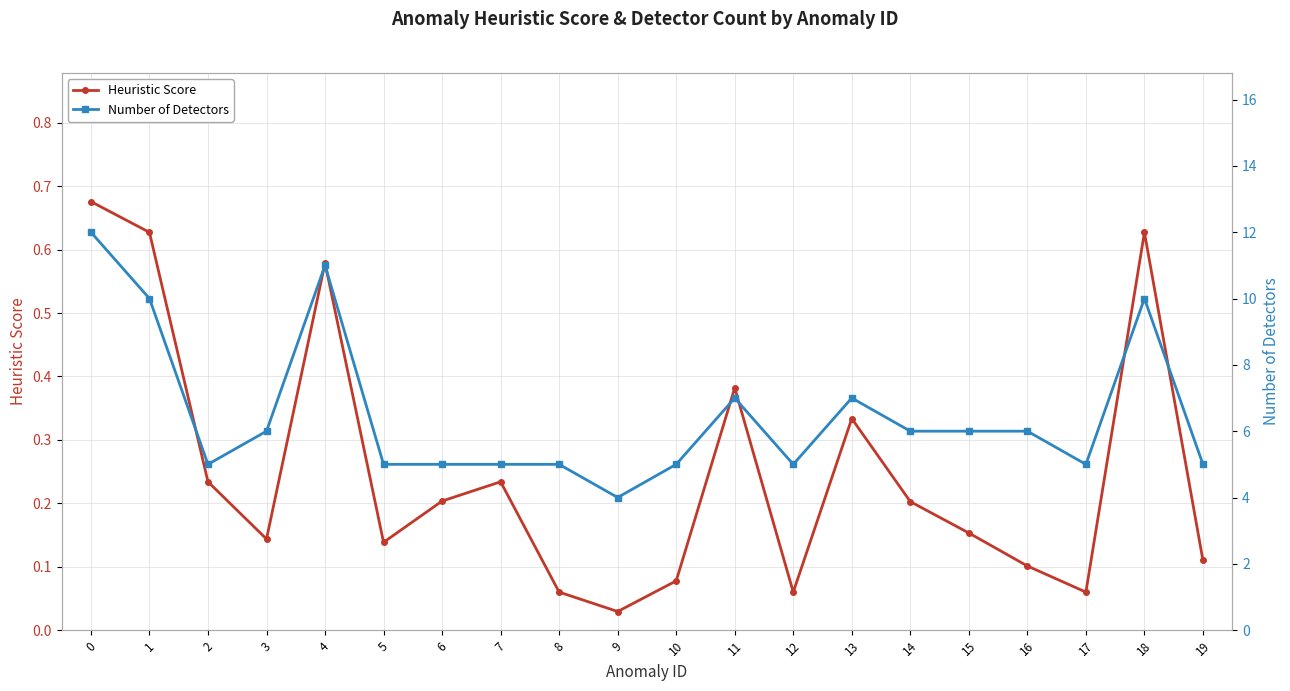

What is the difference between the Number of Detectors values at 9 and 7?

1.0